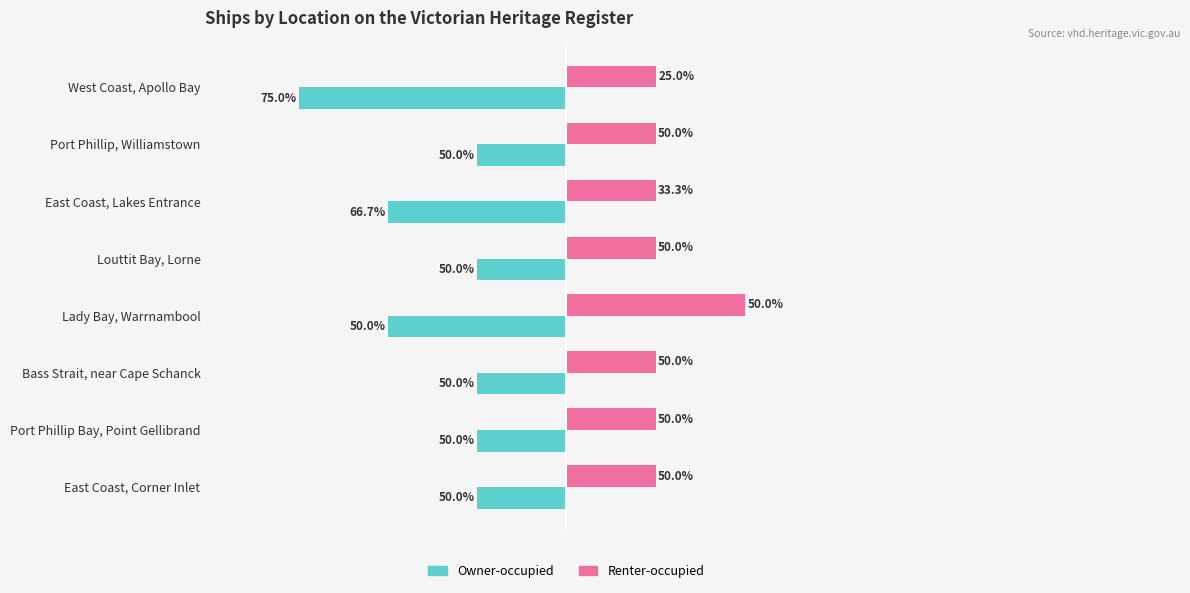

Which series has the largest range (max minus min)?

Owner-occupied